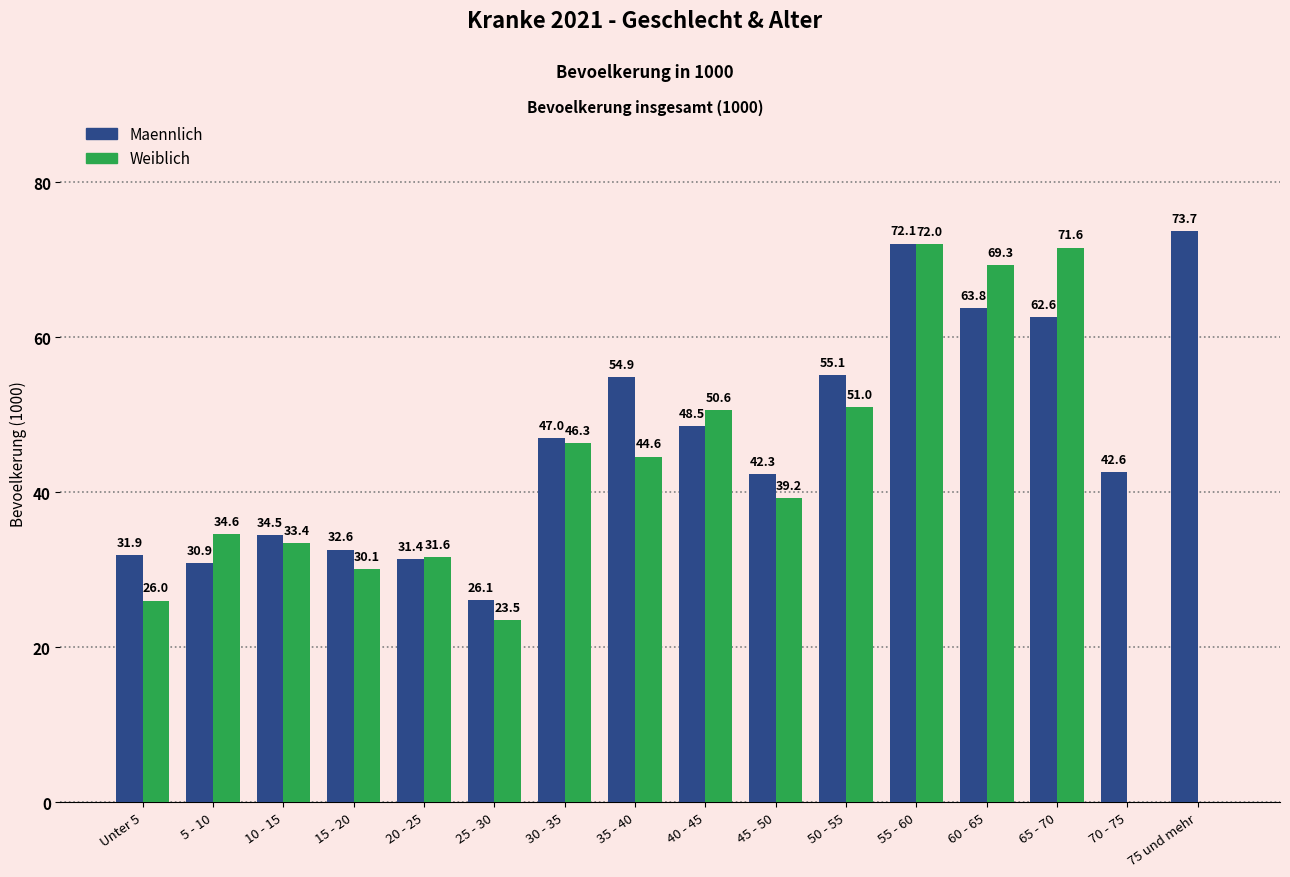

True or false: Weiblich has a value of 50.6 at 40 - 45.

True